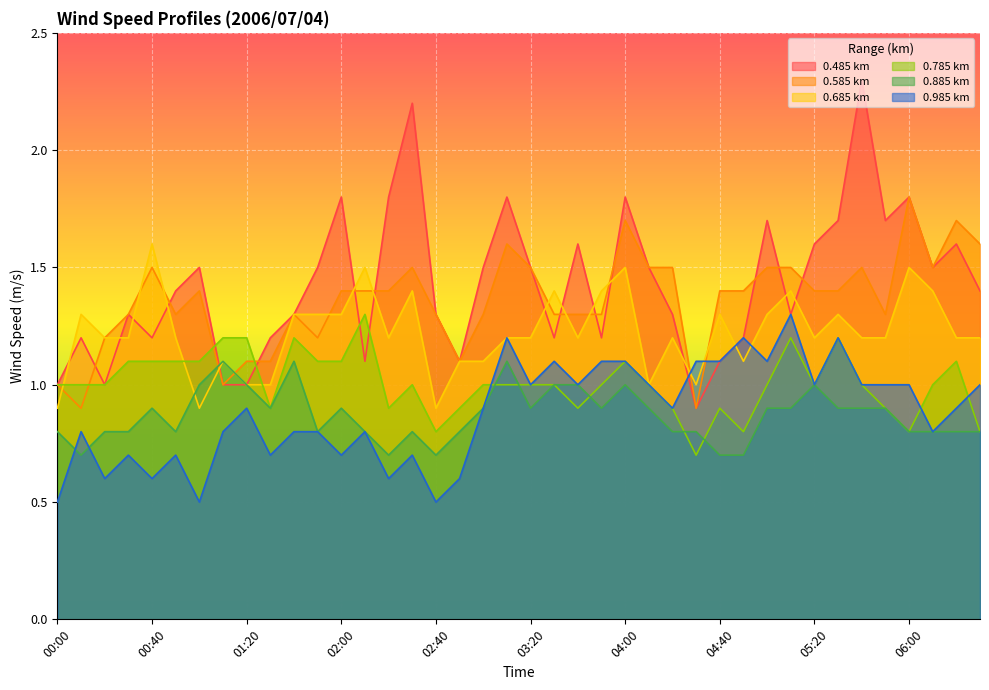

What is the spread (max minus min) of values at 04:00?

0.8